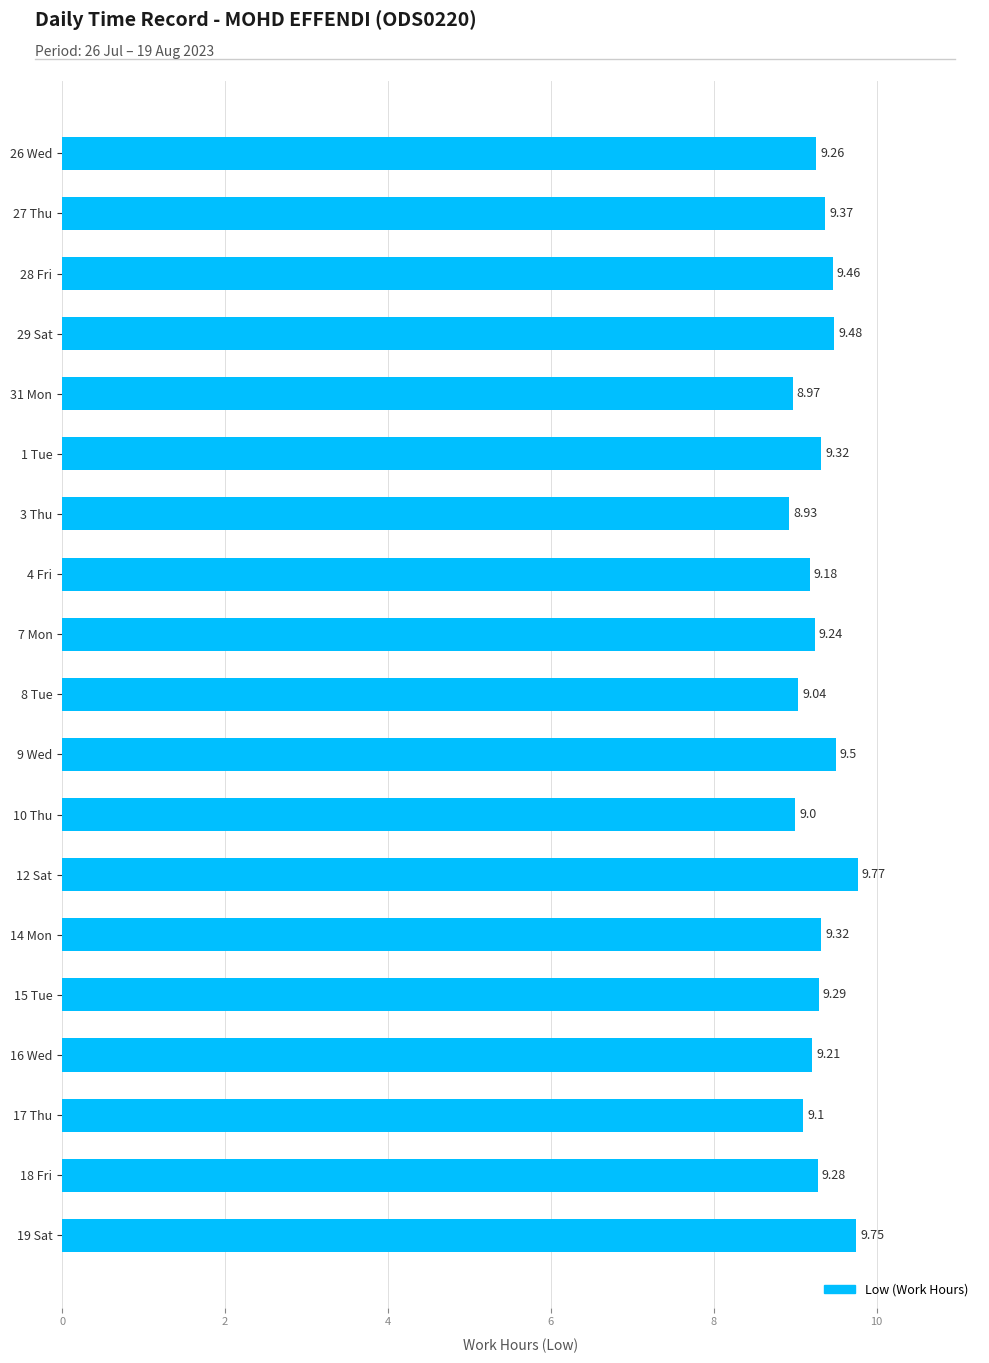

What is the ratio of the value at 15 Tue to the value at 29 Sat?

1.0